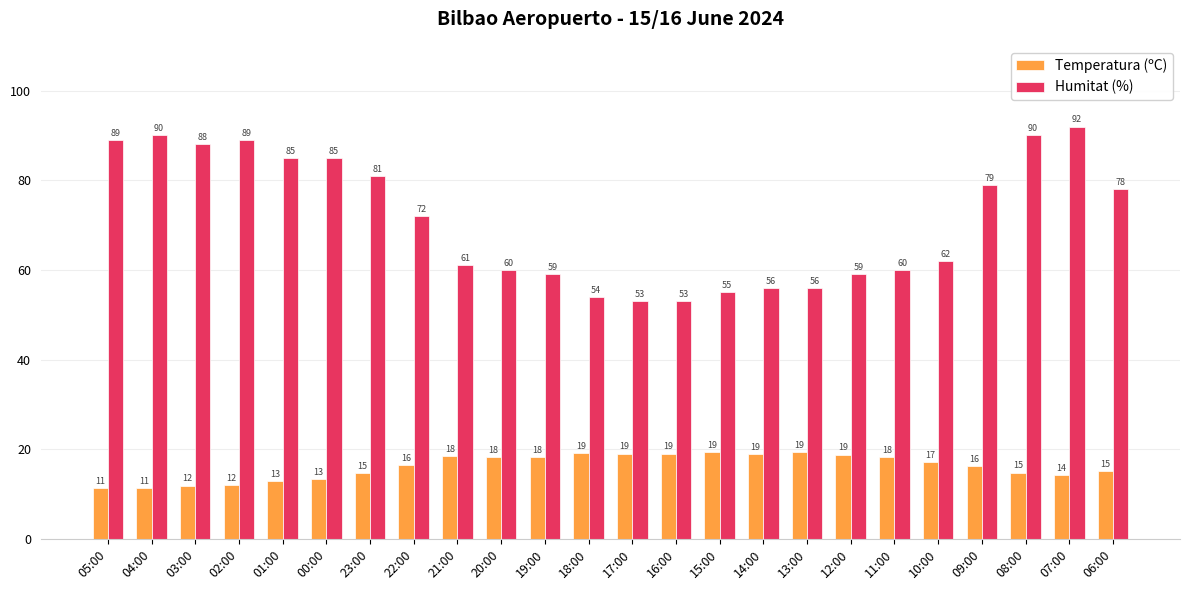

Is the value of Humitat (%) at 13:00 greater than the value of Temperatura (ºC) at 20:00?

Yes